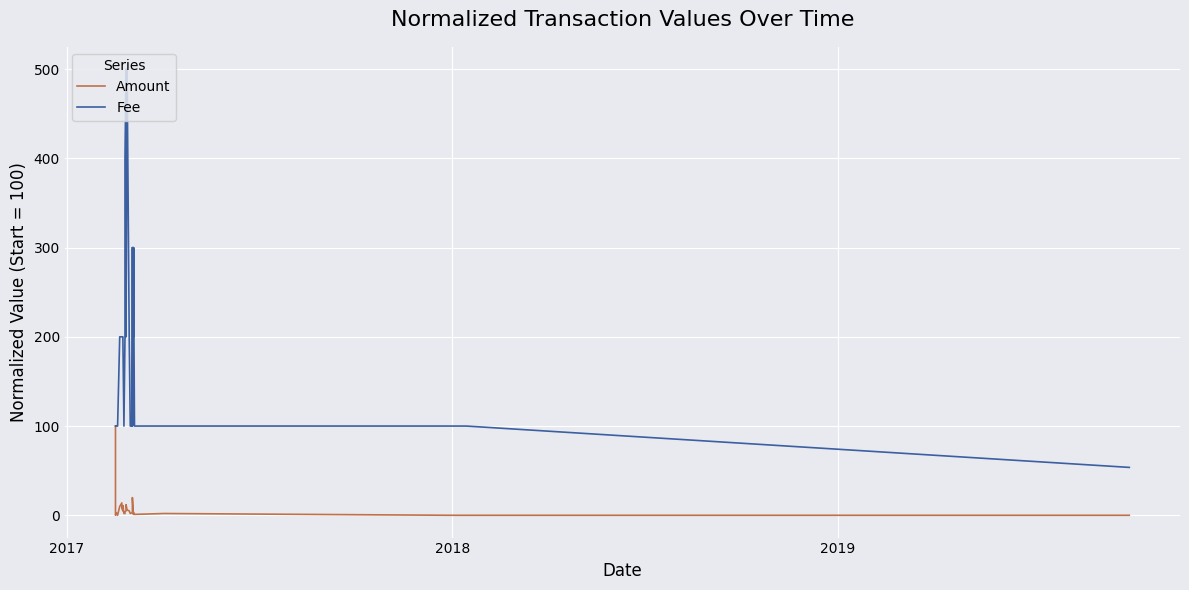

How many lines are shown in the chart?

2